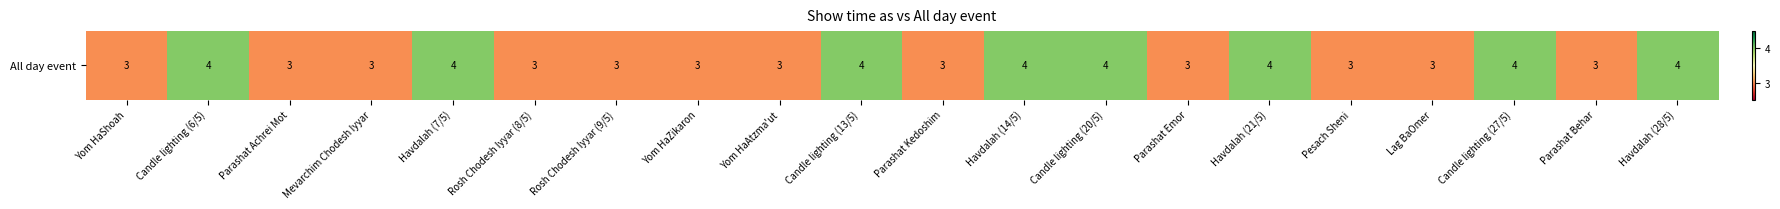

What value does the data have at Havdalah (7/5)?

4